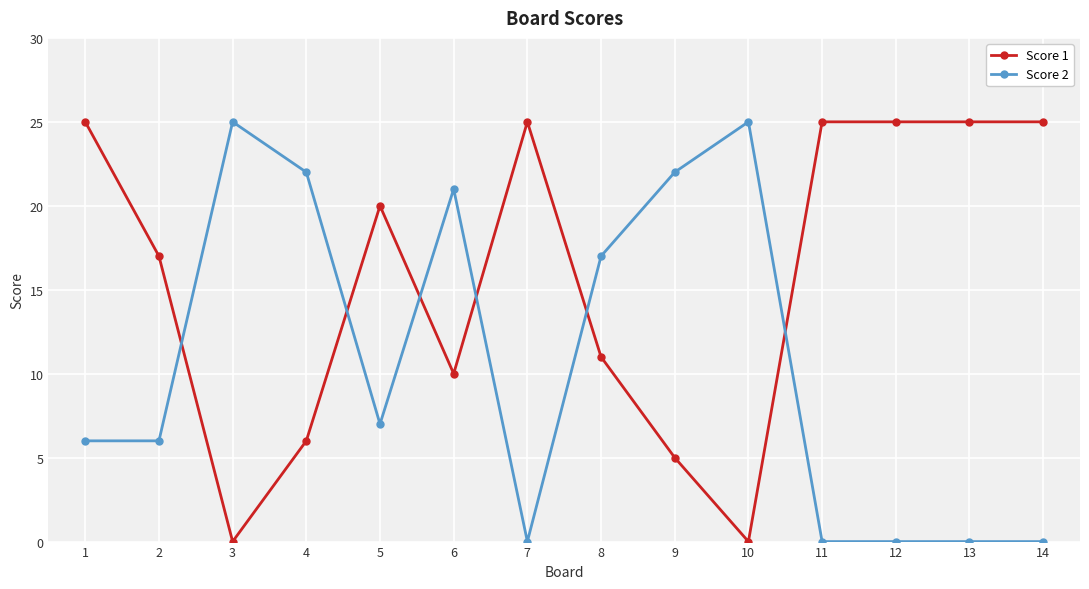

What is the average value of the Score 2 series?

11